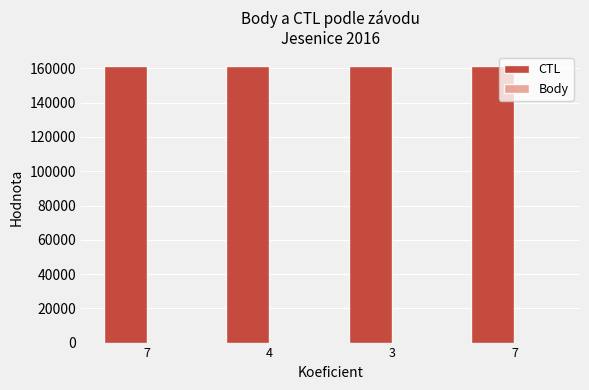

Reading left to right, list all the values displayed in this chart.

CTL: 7=161501	4=161510	3=161503	7=161505
Body: 7=7	4=4	3=3	7=7